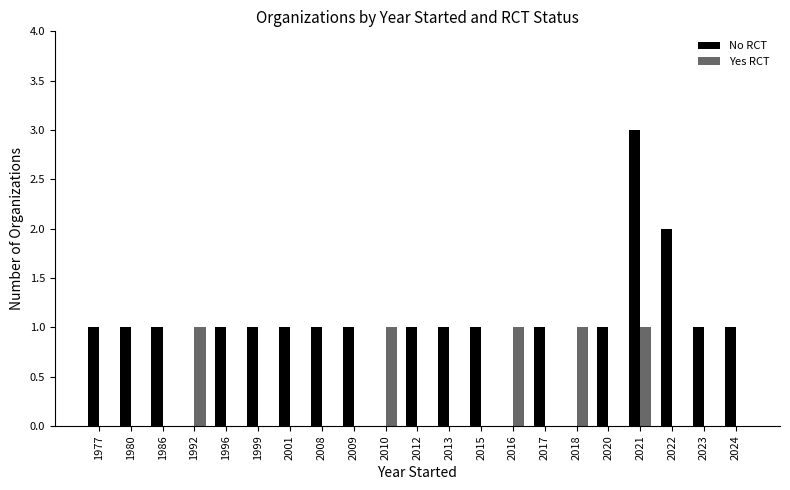

What is the sum of all No RCT values?

20